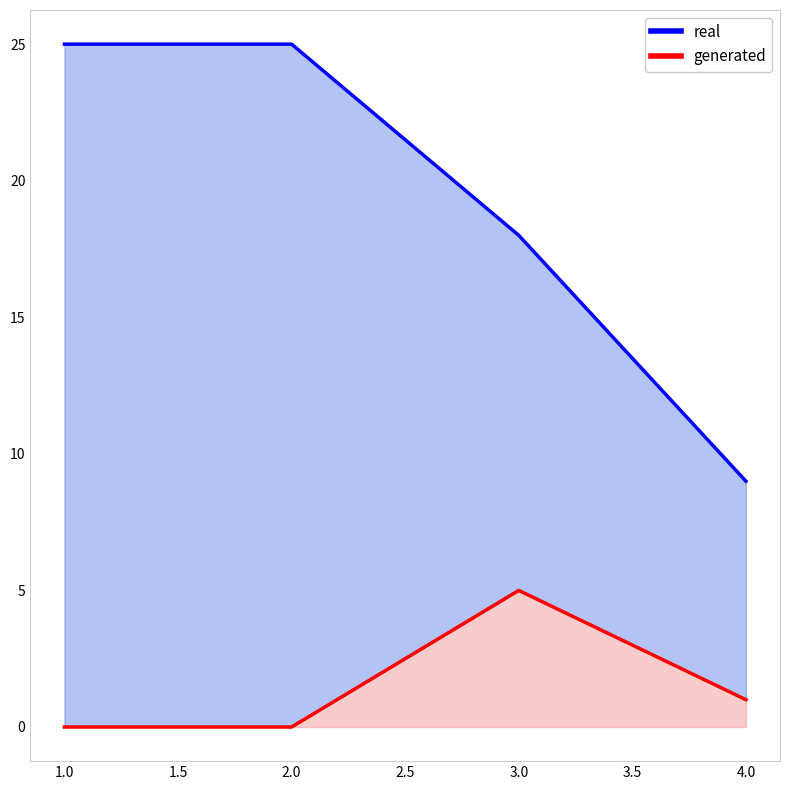

At how many categories does at least one series exceed 21?

2